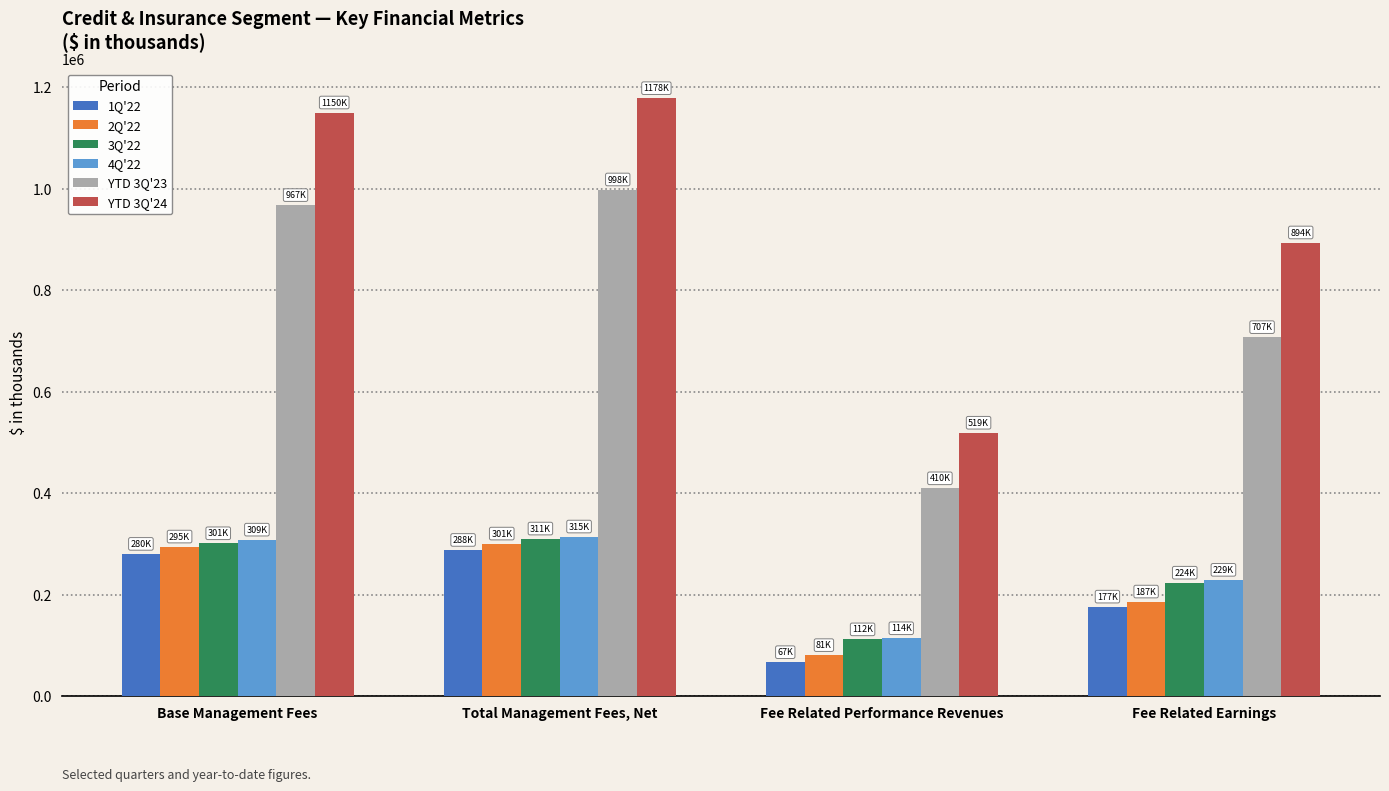

Reading left to right, what are all the values shown in this chart?

1Q'22: 280483	288255	67196	176585
2Q'22: 294894	300778	81086	186572
3Q'22: 301397	310663	112128	223755
4Q'22: 308515	314642	114311	229392
YTD 3Q'23: 967467	998212	409645	707377
YTD 3Q'24: 1149811	1178064	519106	893832